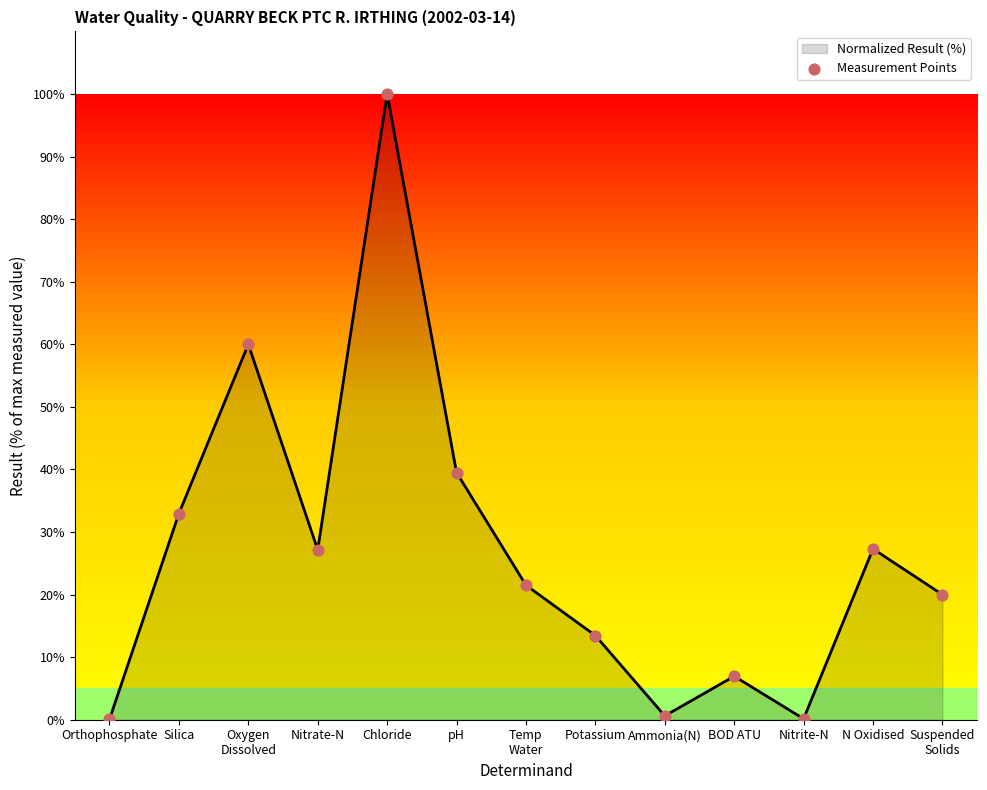

What is the ratio of the value at Chloride to the value at pH?

2.5